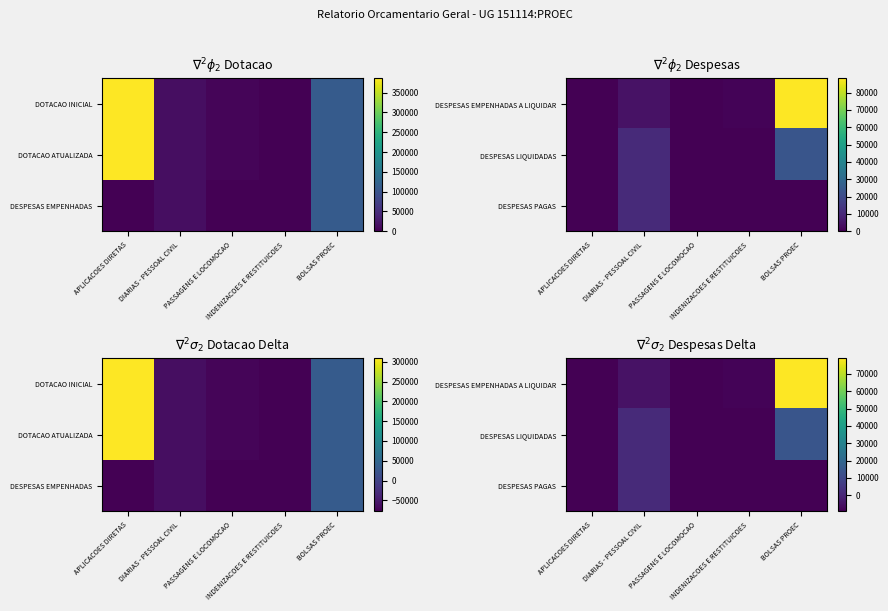

Between APLICACOES DIRETAS and BOLSAS PROEC, which is larger?

BOLSAS PROEC